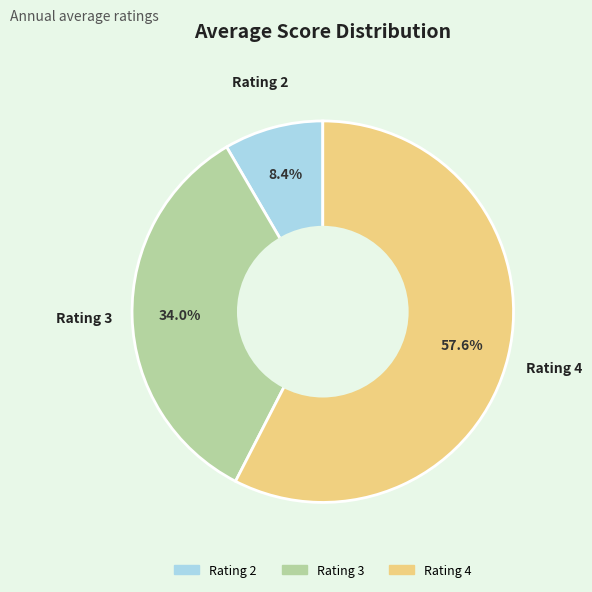

Is there a majority slice in this chart?

Yes